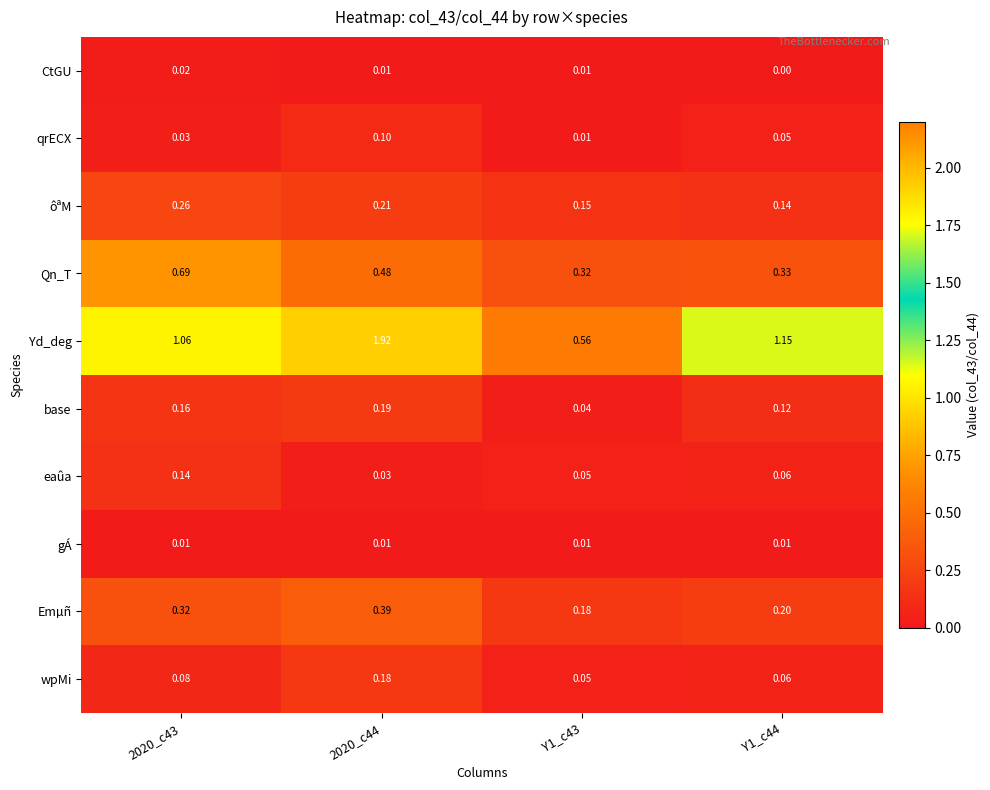

Which series changed the most between 2020_c43 and 2020_c44?

Yd_deg